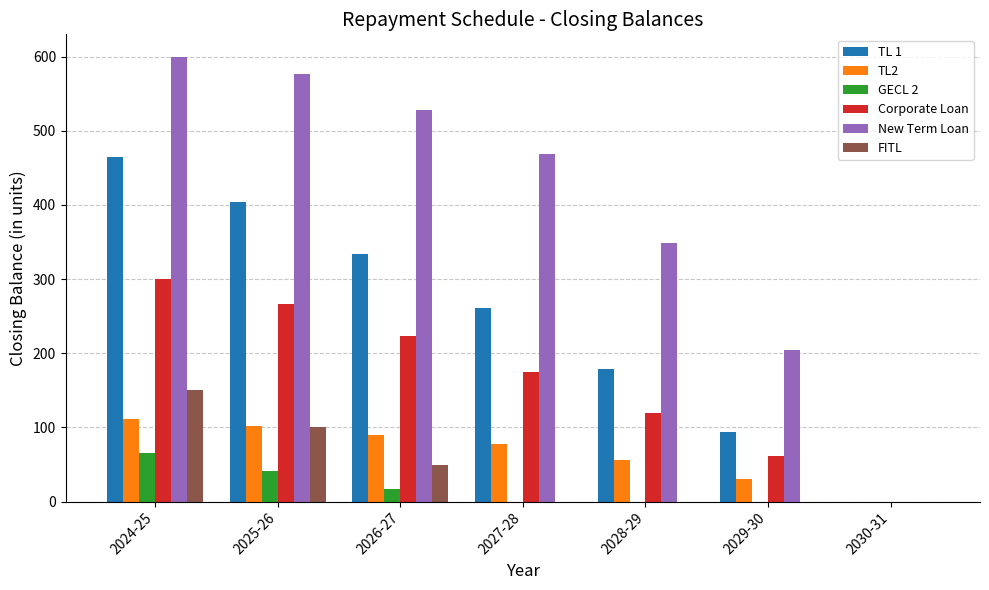

What are all the series names shown in the legend?

TL 1, TL2, GECL 2, Corporate Loan, New Term Loan, FITL